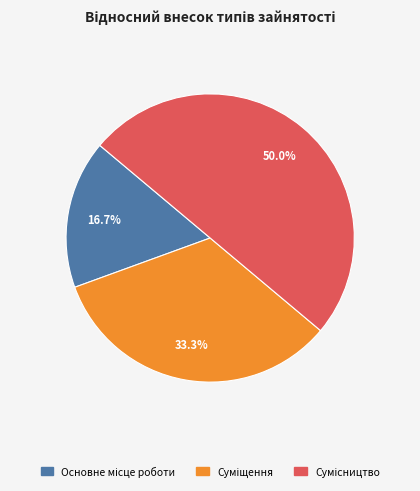

Count the number of slices in the pie.

3